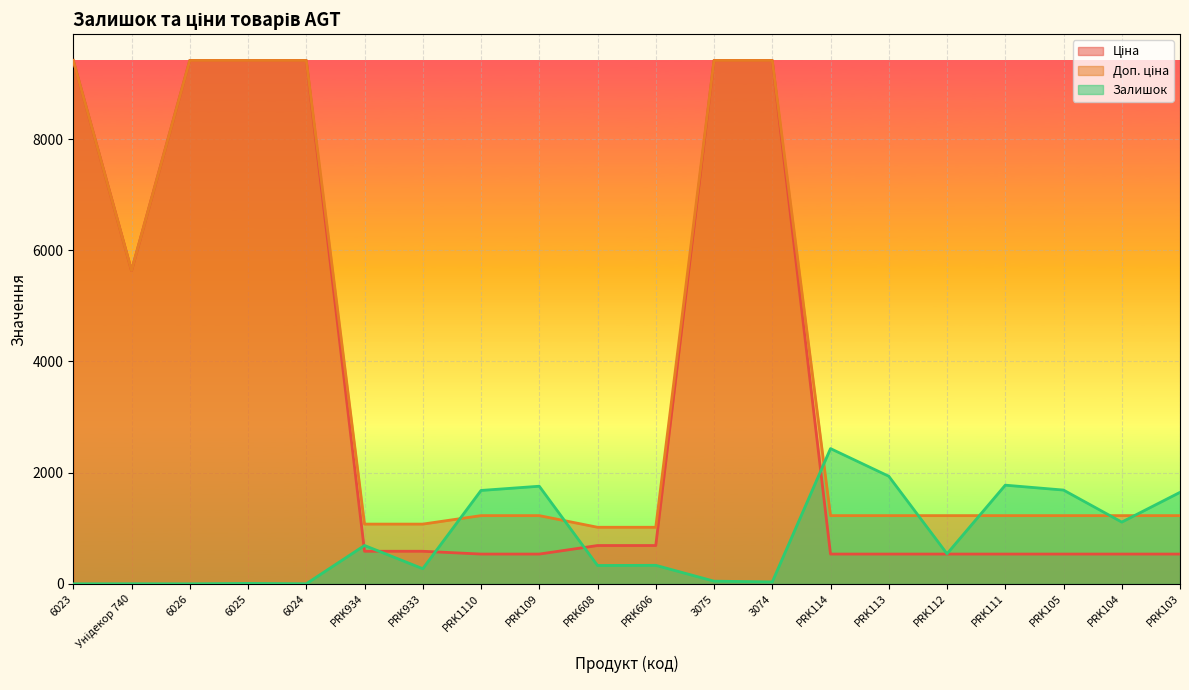

How many distinct data groups are displayed?

3